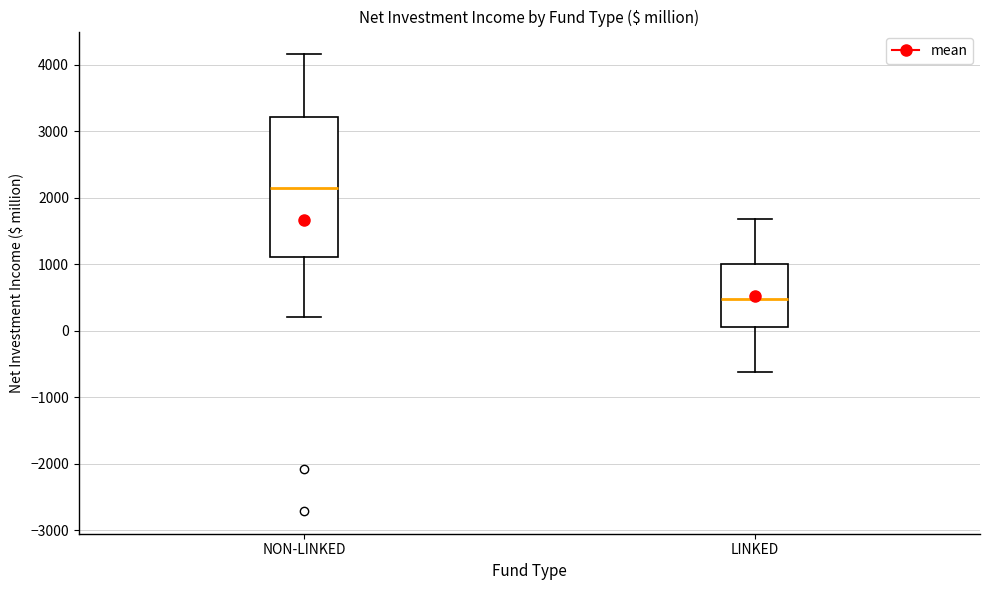

Reading left to right, transcribe this box plot: for each box, give where its median line is, the range the box spans, and where its two whiskers end, as read against the y-axis. The values are not printed on the chart, so give them approximately, as read against the axis.

NON-LINKED: median 2200, box 1100 to 3200, whiskers 200 to 4200
LINKED: median 500, box 100 to 1000, whiskers -600 to 1700